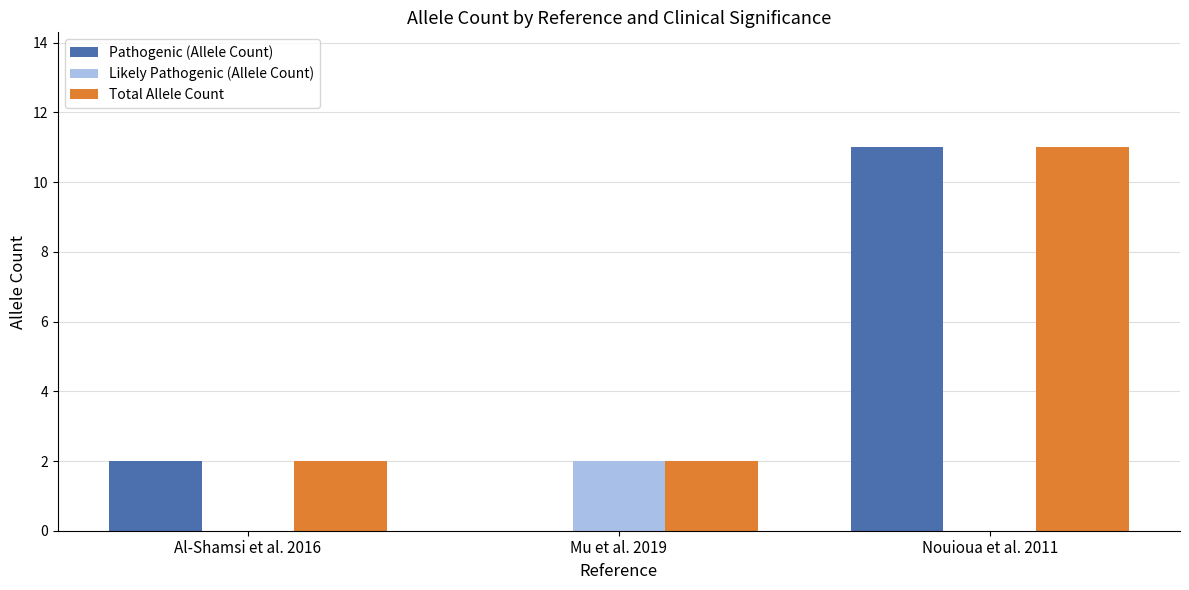

Which series changed the most between Mu et al. 2019 and Nouioua et al. 2011?

Pathogenic (Allele Count)